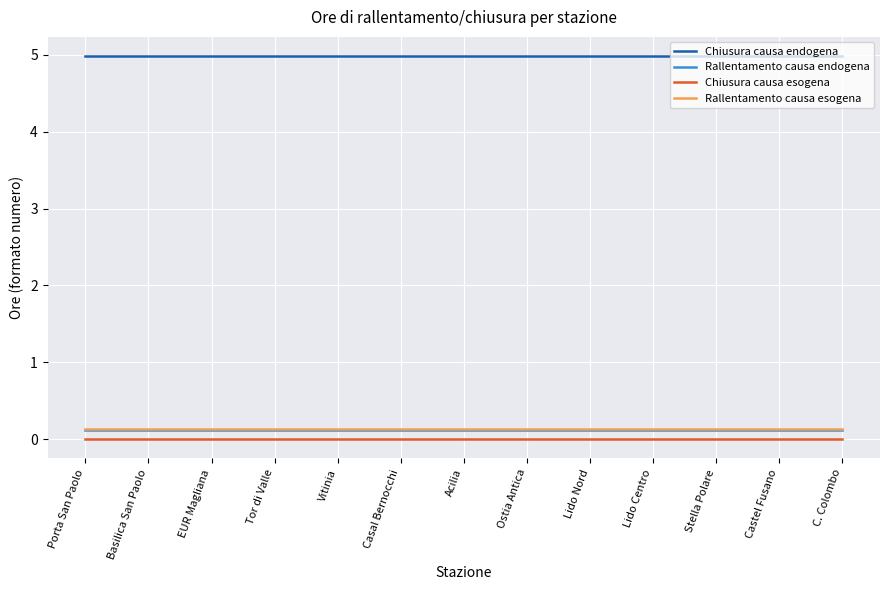

True or false: Rallentamento causa esogena and Rallentamento causa endogena cross at least once.

False